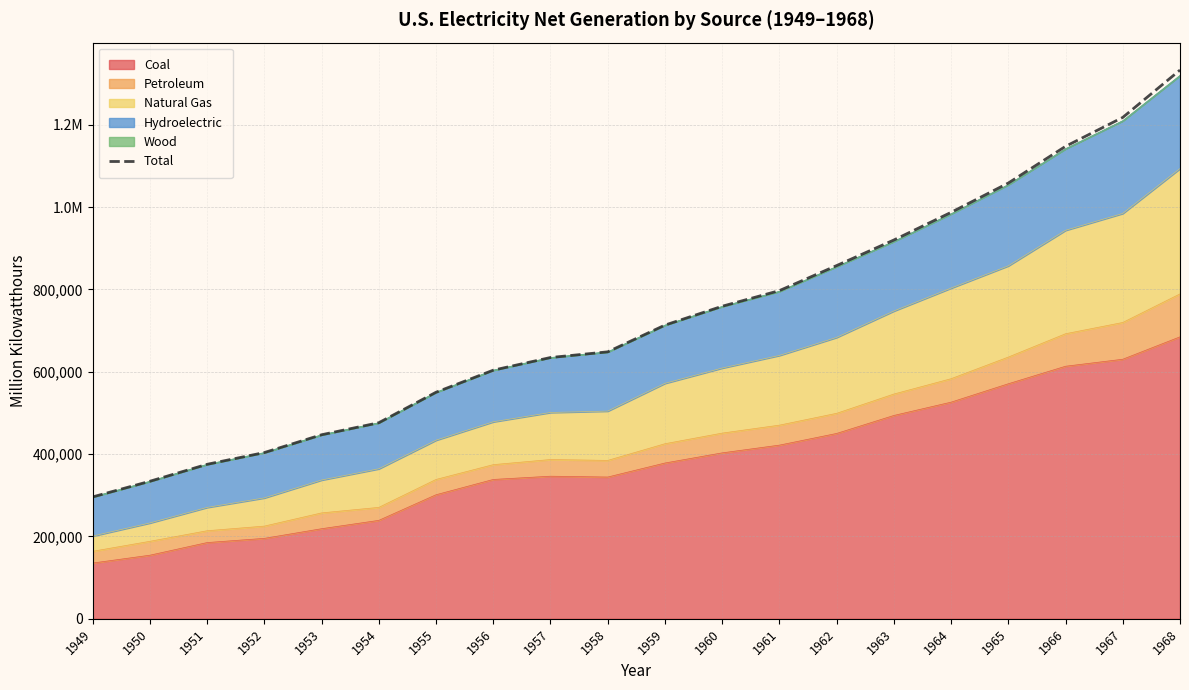

What is the value of the 18th point from the left?

1147531.9